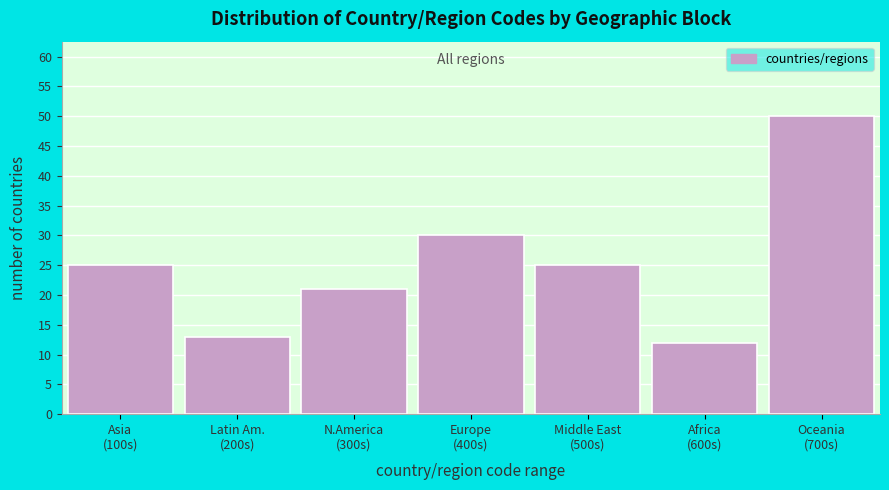

Reading left to right, transcribe all the data shown in this chart.

25	13	21	30	25	12	50